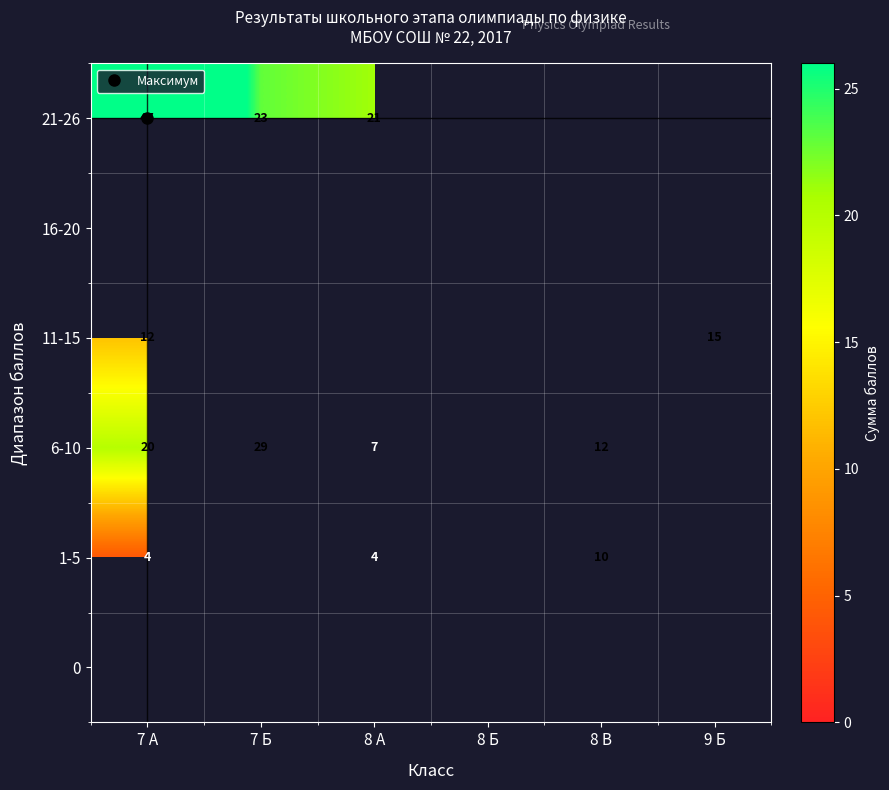

What is the smallest value displayed?

4.0